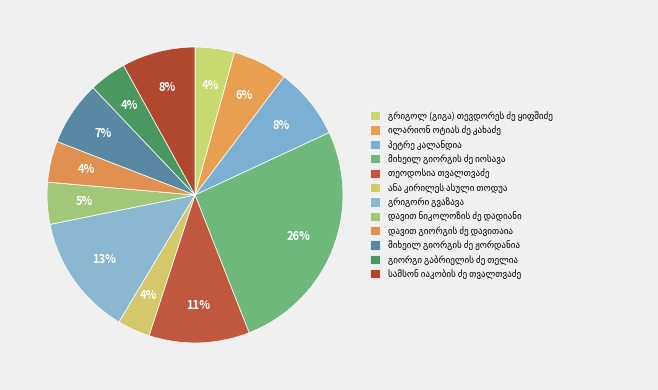

Combined, what portion of the pie is მიხეილ გიორგის ძე იოსავა and თეოდოსია თვალთვაძე?

37.0%